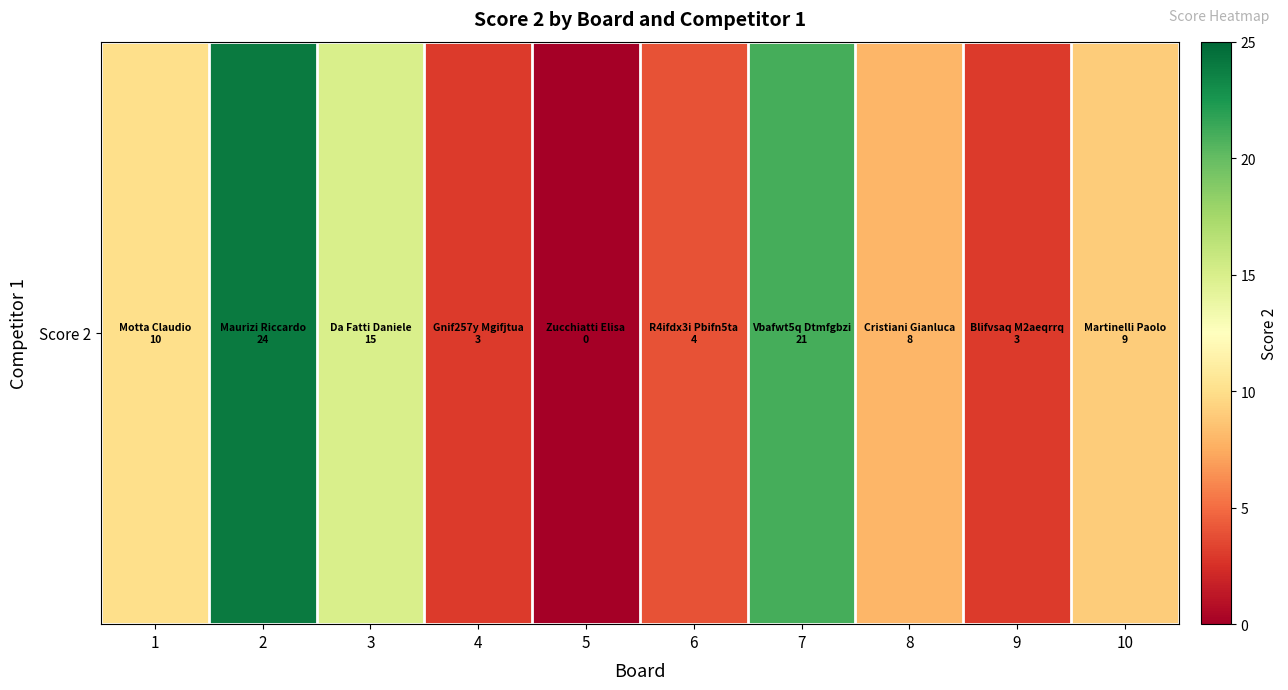

True or false: the data shows 10 at 1.

True